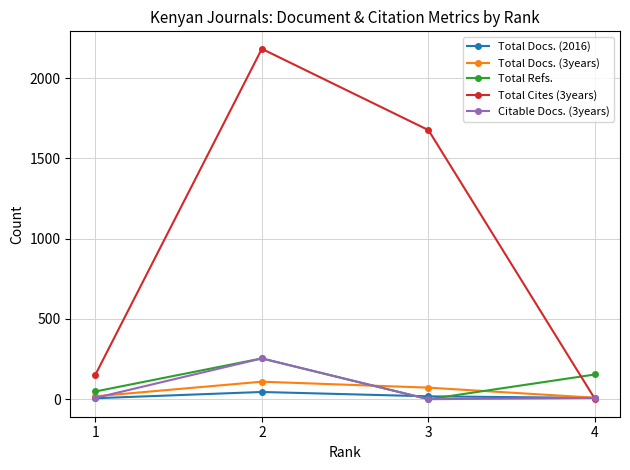

Between which two adjacent categories do Total Docs. (3years) and Total Cites (3years) first intersect?

3 and 4